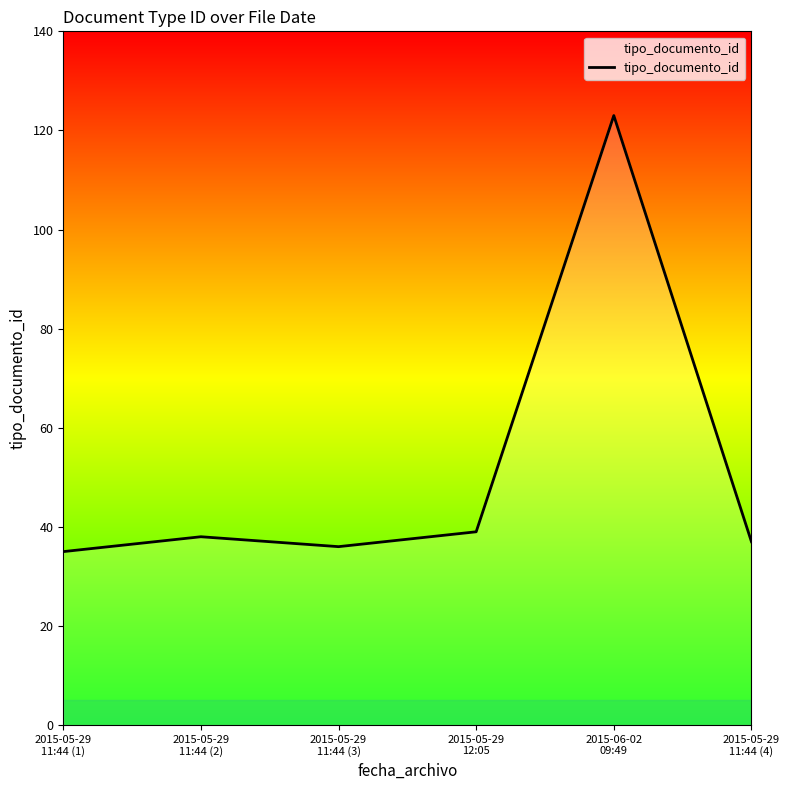

Does the chart have visible grid lines?

No